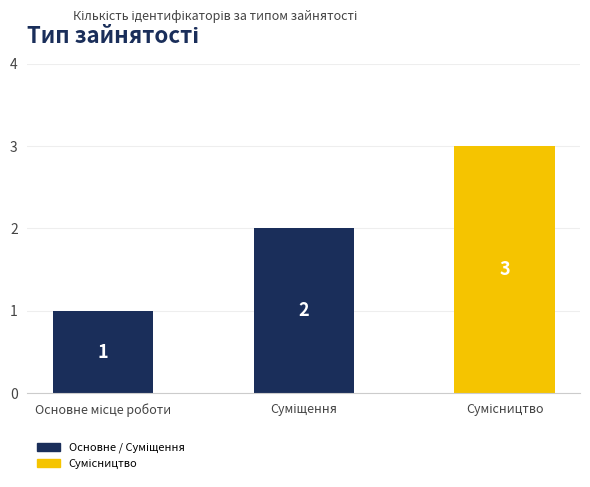

What is the sum of all values?

6